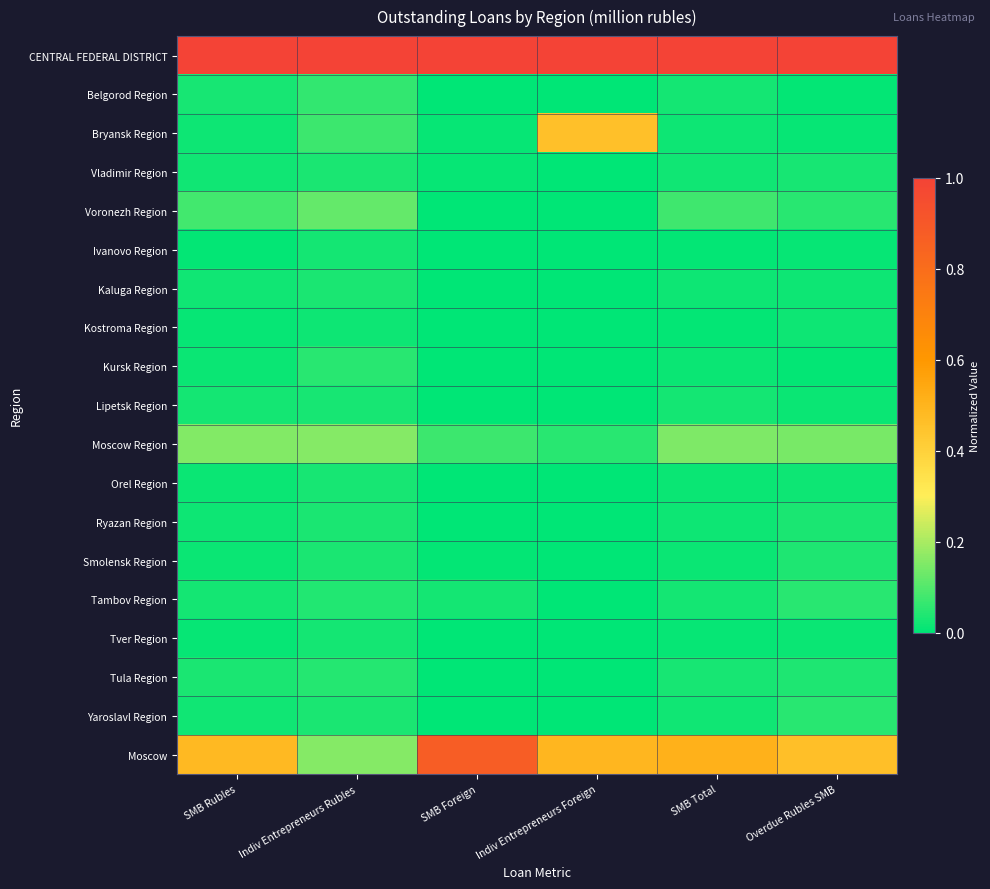

How many data points does each series have?

6